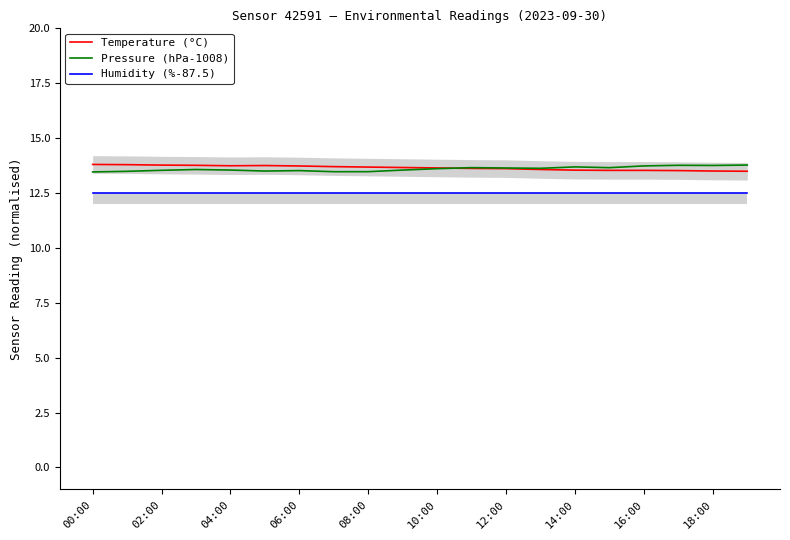

What are all the series names shown in the legend?

Temperature (°C), Pressure (hPa-1008), Humidity (%-87.5)